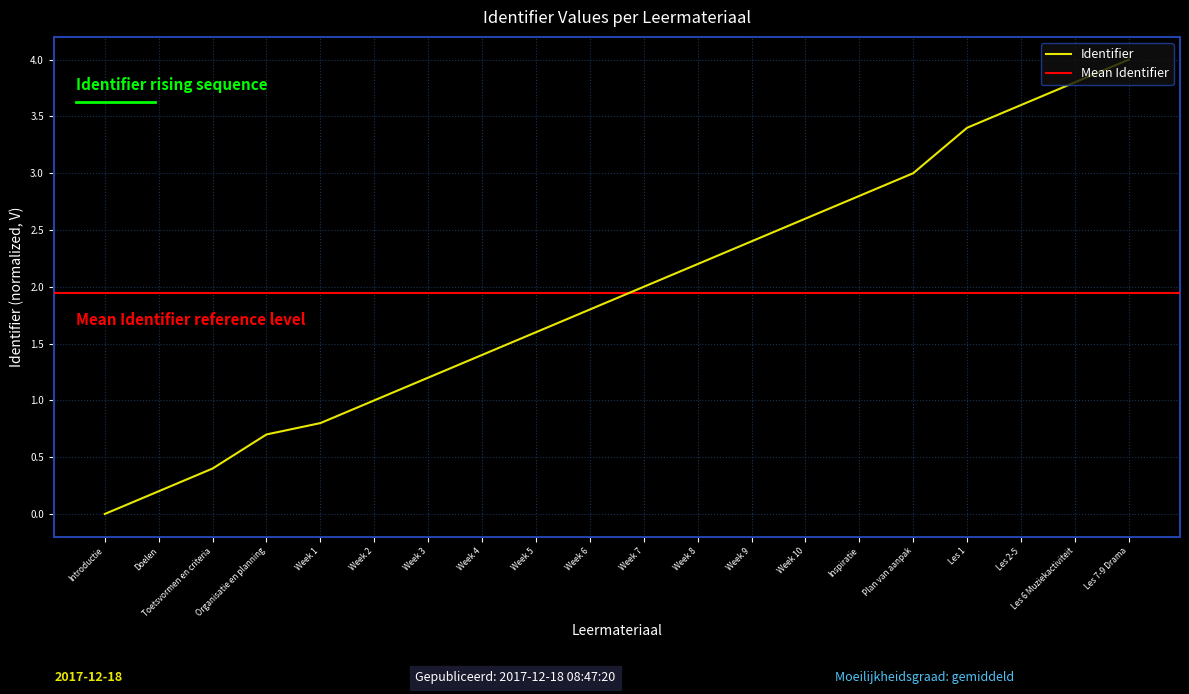

The value at Week 6 is 1.8. True or false?

True